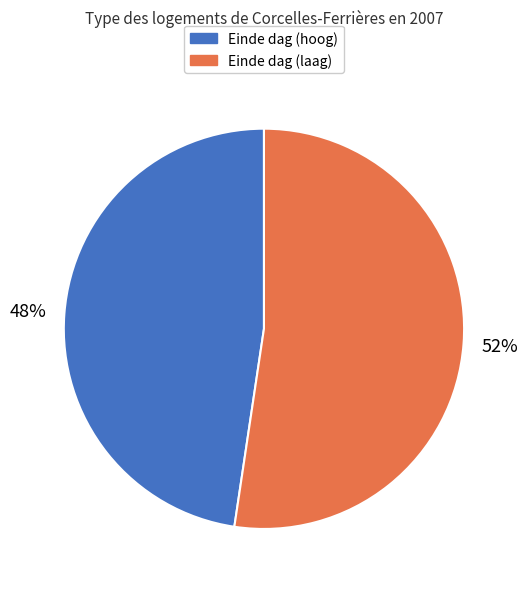

To the nearest percent, what is the average slice percentage?

50%